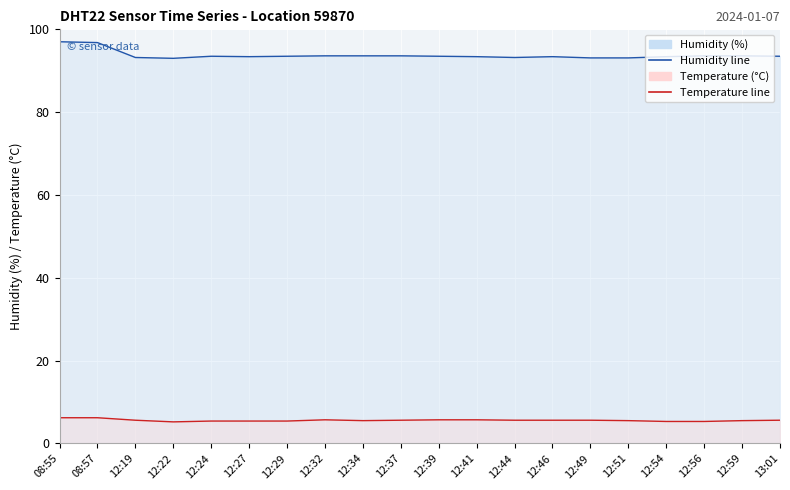

Reading left to right, transcribe all the data shown in this chart.

humidity: 08:55=97.0	08:57=96.8	12:19=93.2	12:22=93.0	12:24=93.5	12:27=93.4	12:29=93.5	12:32=93.6	12:34=93.6	12:37=93.6	12:39=93.5	12:41=93.4	12:44=93.2	12:46=93.4	12:49=93.1	12:51=93.1	12:54=93.4	12:56=93.6	12:59=93.6	13:01=93.5
temperature: 08:55=6.2	08:57=6.2	12:19=5.6	12:22=5.2	12:24=5.4	12:27=5.4	12:29=5.4	12:32=5.7	12:34=5.5	12:37=5.6	12:39=5.7	12:41=5.7	12:44=5.6	12:46=5.6	12:49=5.6	12:51=5.5	12:54=5.3	12:56=5.3	12:59=5.5	13:01=5.6